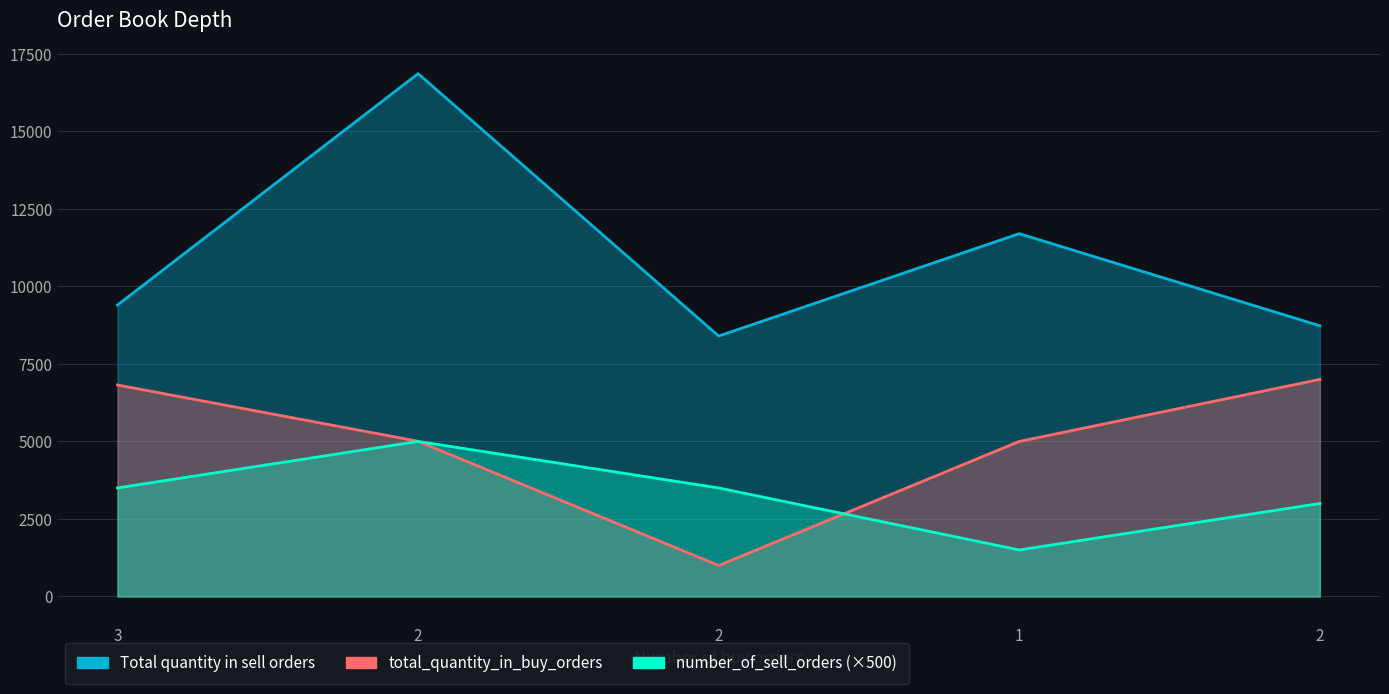

What is the total value across all series at 2?

26865